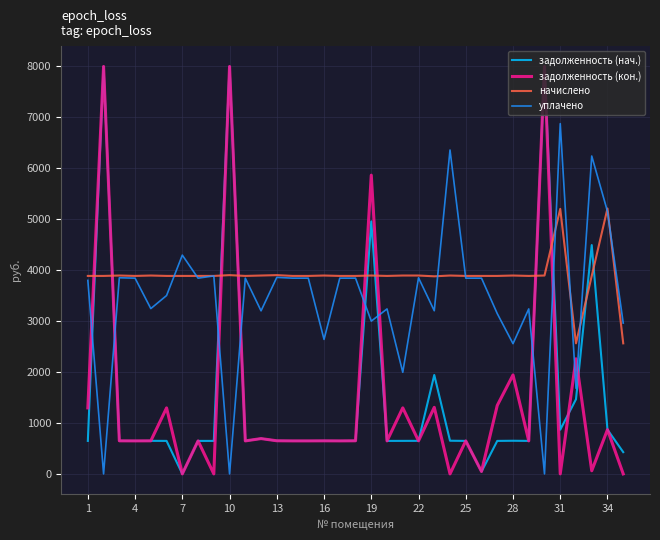

How many values in the задолженность (кон.) series are below 649?

16